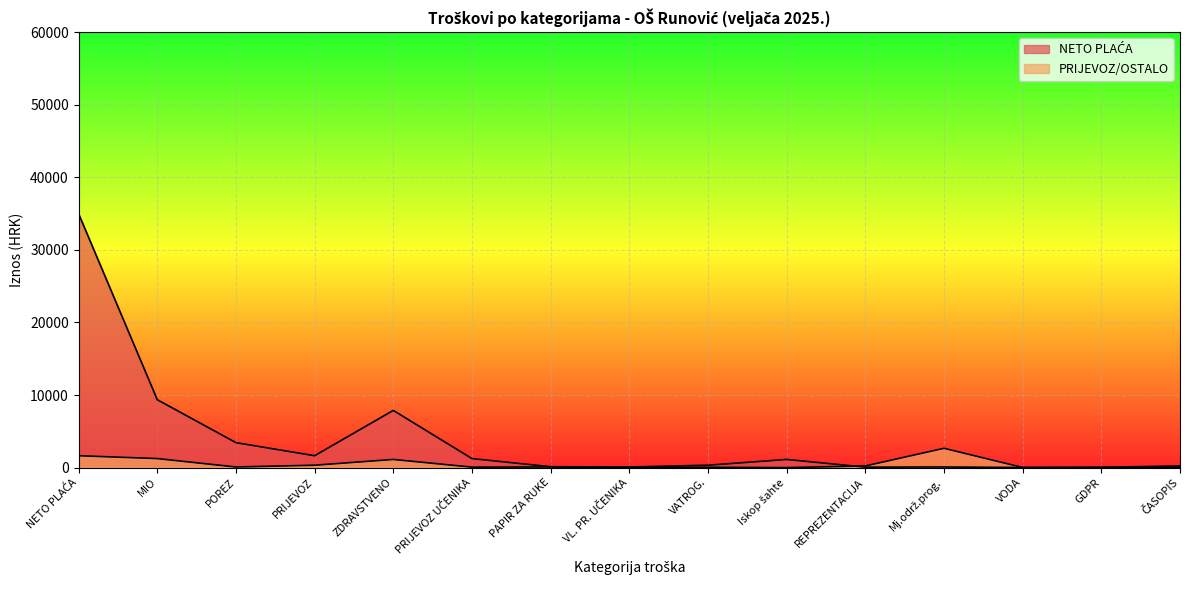

Reading right to left, transcribe all the data shown in this chart.

NETO PLAĆA: ČASOPIS=226.0	GDPR=46.5	VODA=11.7	Mj.održ.prog.=87.5	REPREZENTACIJA=65.7	Iskop šahte=1125.0	VATROG.=329.6	VL. PR. UČENIKA=85.0	PAPIR ZA RUKE=123.2	PRIJEVOZ UČENIKA=1244.2	ZDRAVSTVENO=7884.2	PRIJEVOZ=1638.1	POREZ=3439.5	MIO=9360.1	NETO PLAĆA=34983.5
PRIJEVOZ/OSTALO: ČASOPIS=7.3	GDPR=11.5	VODA=16.4	Mj.održ.prog.=2661.9	REPREZENTACIJA=226.0	Iskop šahte=1.7	VATROG.=46.5	VL. PR. UČENIKA=11.7	PAPIR ZA RUKE=87.5	PRIJEVOZ UČENIKA=65.7	ZDRAVSTVENO=1125.0	PRIJEVOZ=329.6	POREZ=85.0	MIO=1244.2	NETO PLAĆA=1638.1